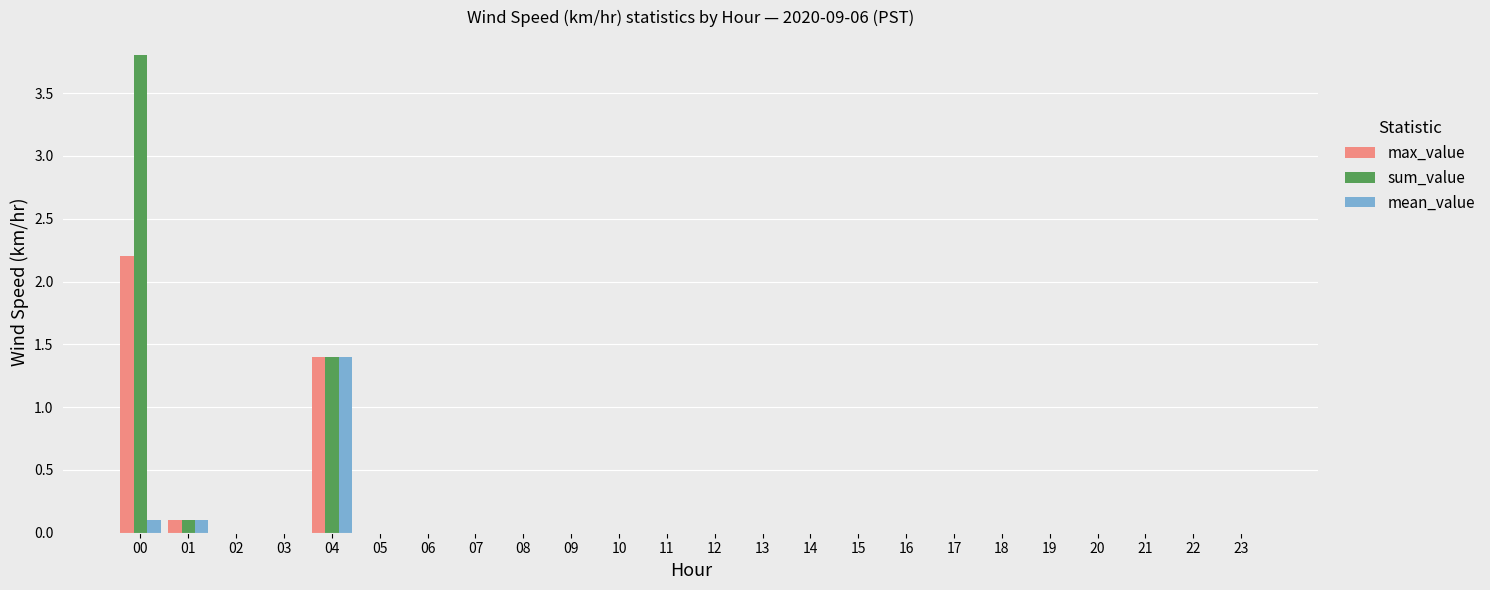

What are all the series names shown in the legend?

max_value, sum_value, mean_value